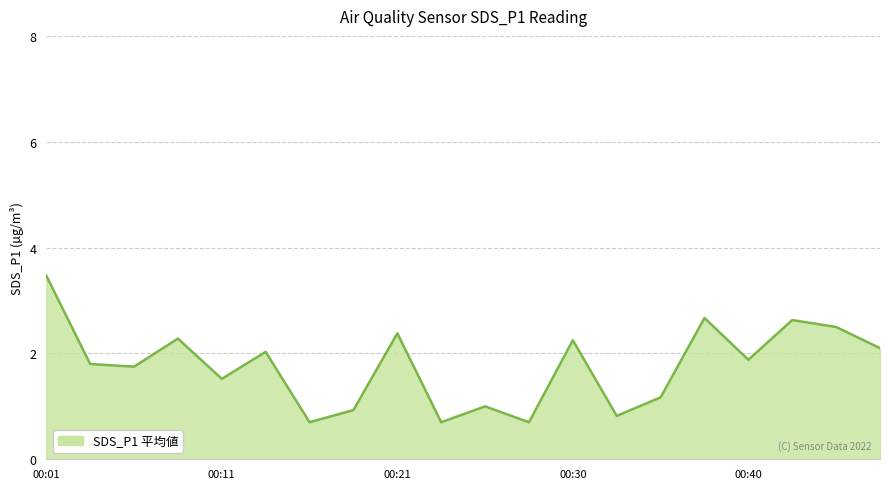

What is the difference between the maximum and minimum values?

2.8